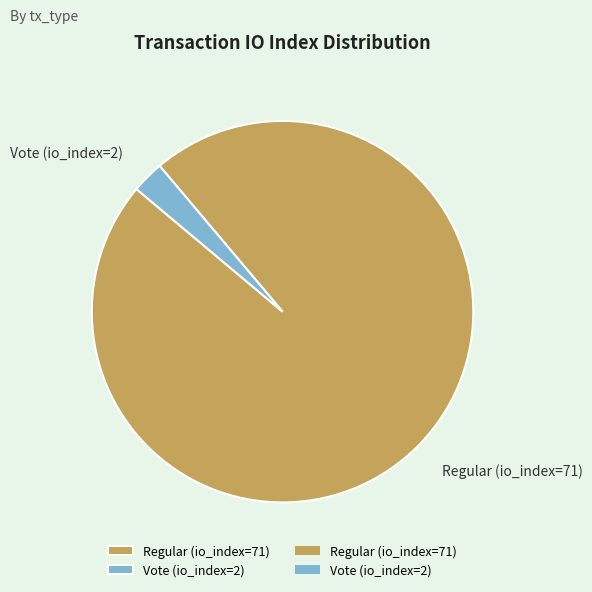

Which has a higher value, Regular (io_index=71) or Vote (io_index=2)?

Regular (io_index=71)